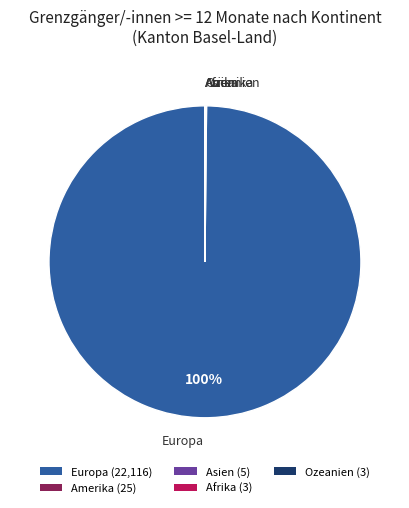

The Europa (22,116) slice represents 91% of the pie. True or false?

False